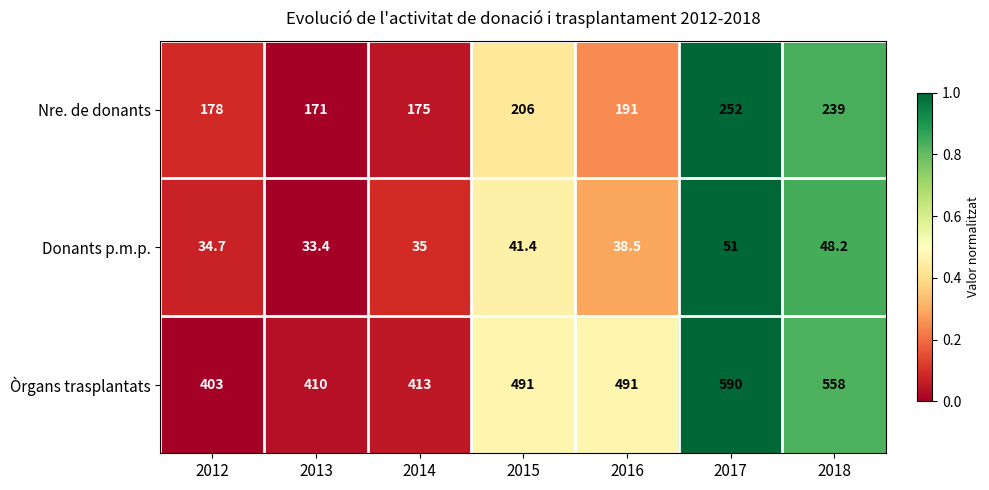

Reading left to right, extract all data points from this chart.

Nre. de donants: 2012=178.0	2013=171.0	2014=175.0	2015=206.0	2016=191.0	2017=252.0	2018=239.0
Donants p.m.p.: 2012=34.7	2013=33.4	2014=35.0	2015=41.4	2016=38.5	2017=51.0	2018=48.2
Òrgans trasplantats: 2012=403.0	2013=410.0	2014=413.0	2015=491.0	2016=491.0	2017=590.0	2018=558.0